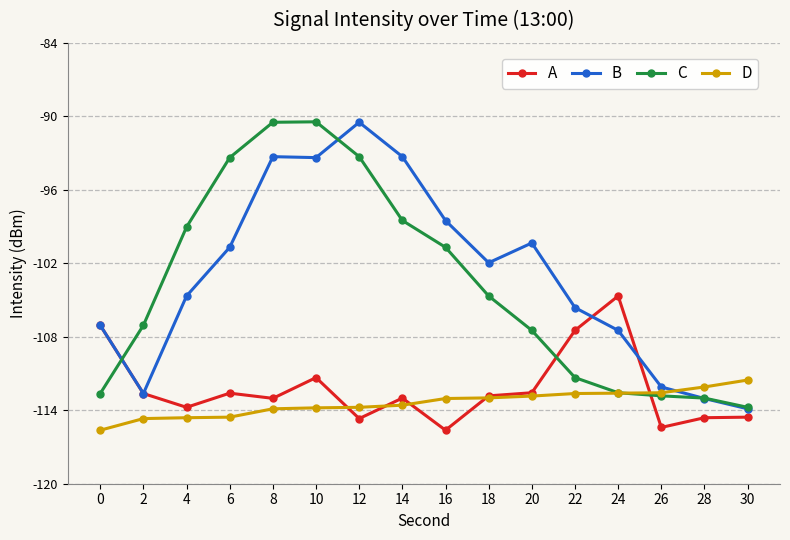

What value does the D series have at 12?

-113.8